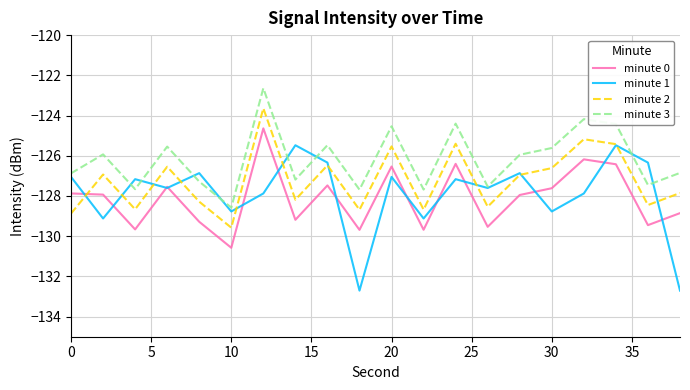

Which series has the widest spread of values?

minute 1